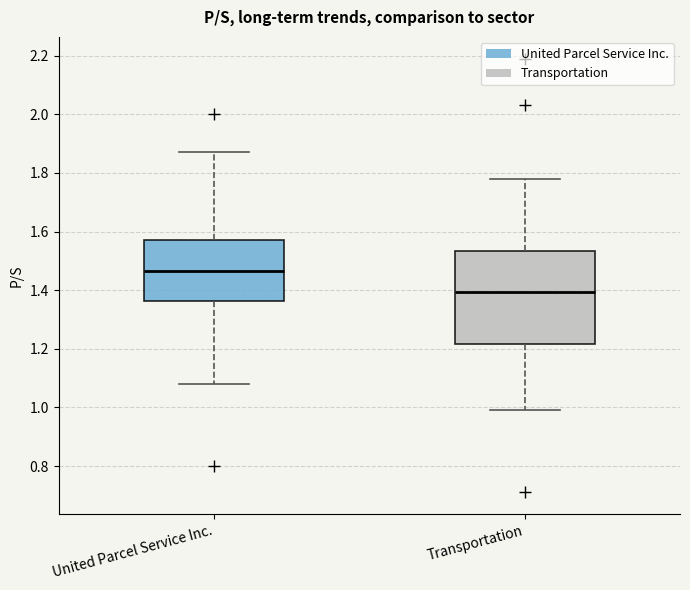

Reading left to right, read every box against the y-axis: the position of its median line, the range the box covers, and the ends of its whiskers. The values are not printed on the chart, so give them approximately, as read against the axis.

United Parcel Service Inc.: median 1.46, box 1.36 to 1.58, whiskers 1.08 to 1.88
Transportation: median 1.40, box 1.22 to 1.54, whiskers 1.00 to 1.78